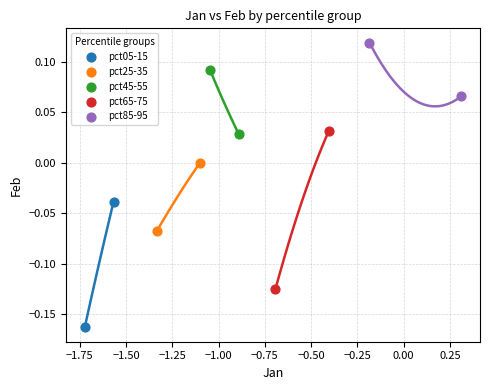

Which series has the widest spread of Y values?

pct65-75